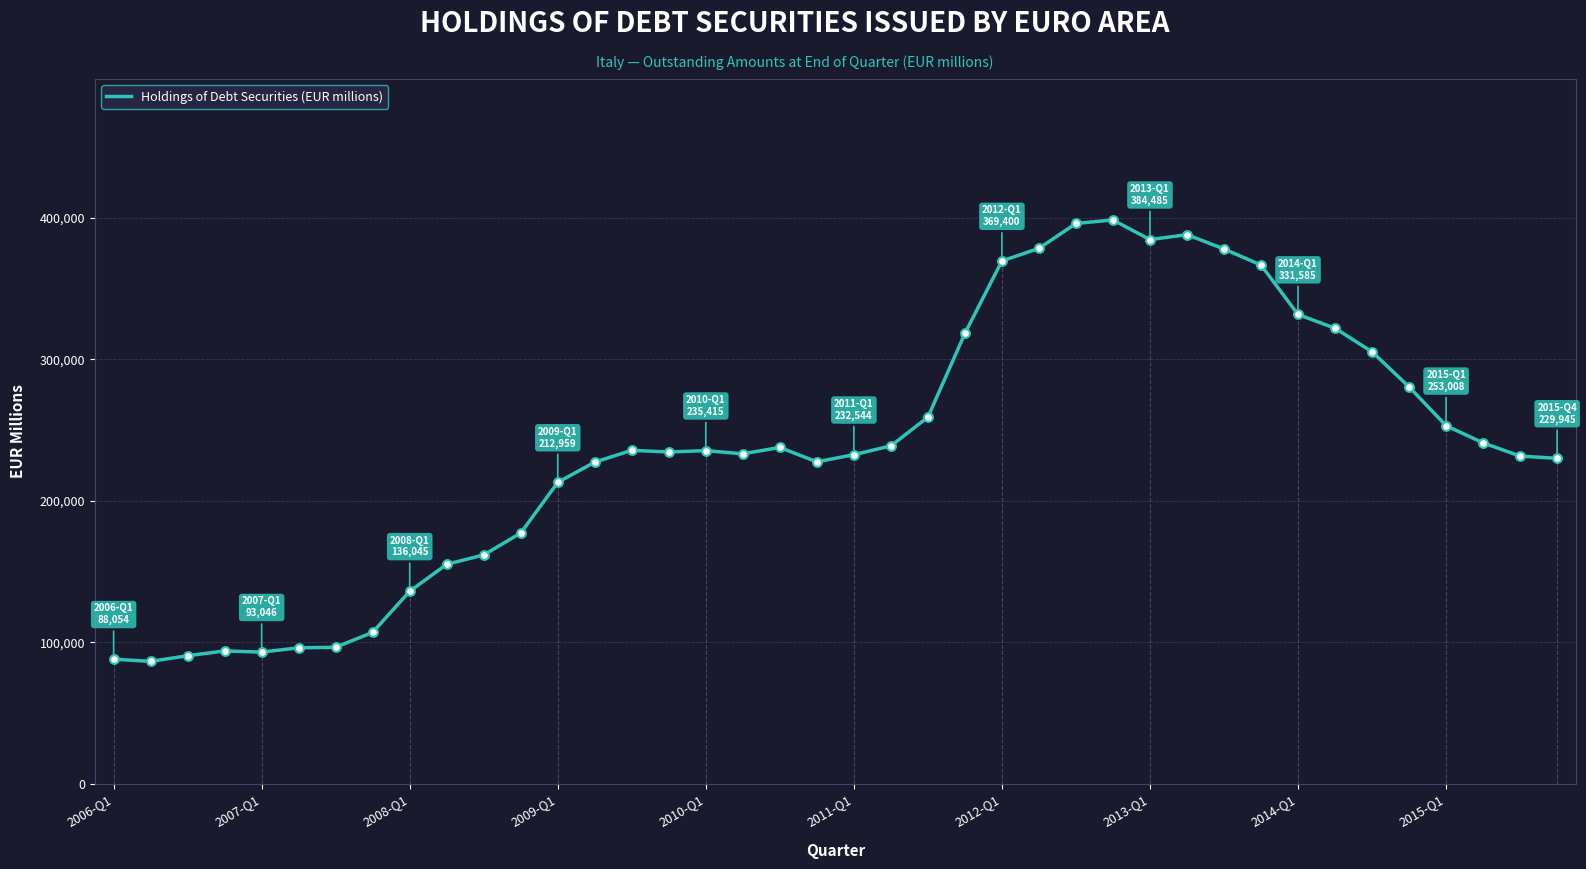

What is the difference between the maximum and minimum values?

311847